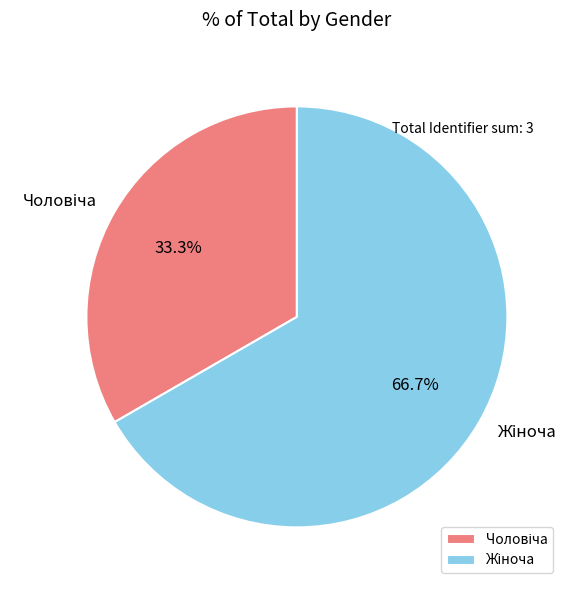

To the nearest percent, what is the difference between the largest and smallest slice percentages?

33%